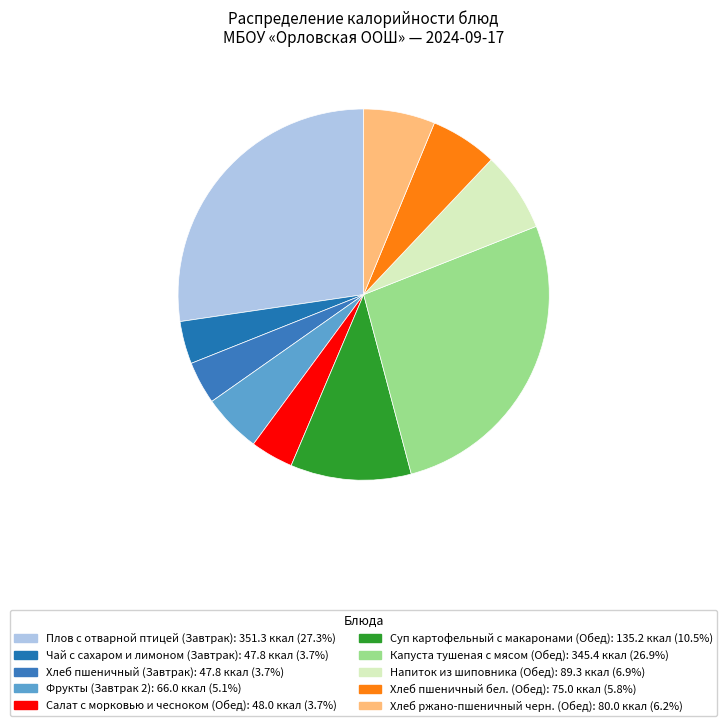

To the nearest percent, what percentage of the pie is Чай с сахаром и лимоном (Завтрак)?

4%